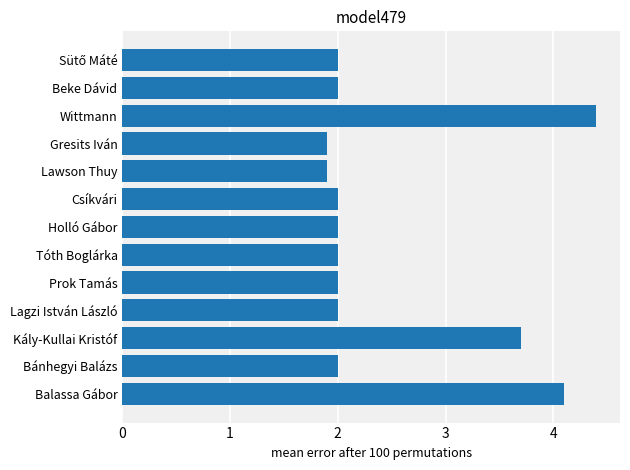

Count the number of data series in this chart.

1